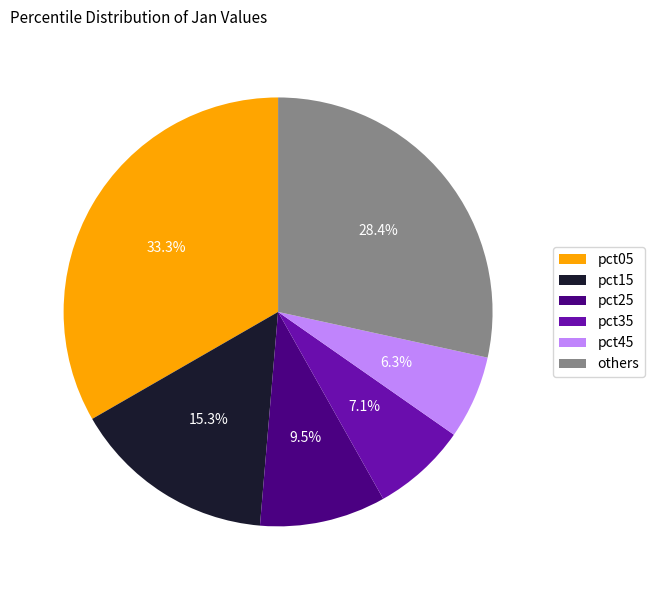

How many segments does this pie chart have?

6